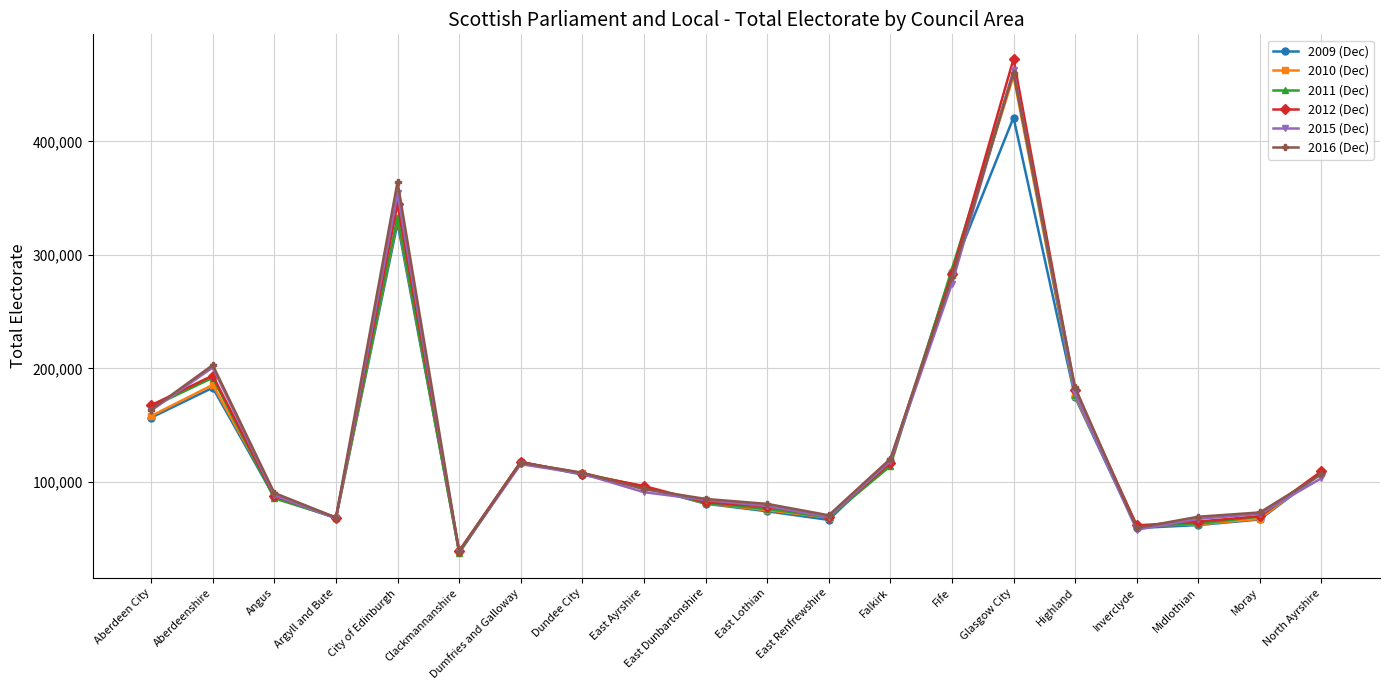

Between City of Edinburgh and Dumfries and Galloway, which series saw the biggest shift?

2016 (Dec)